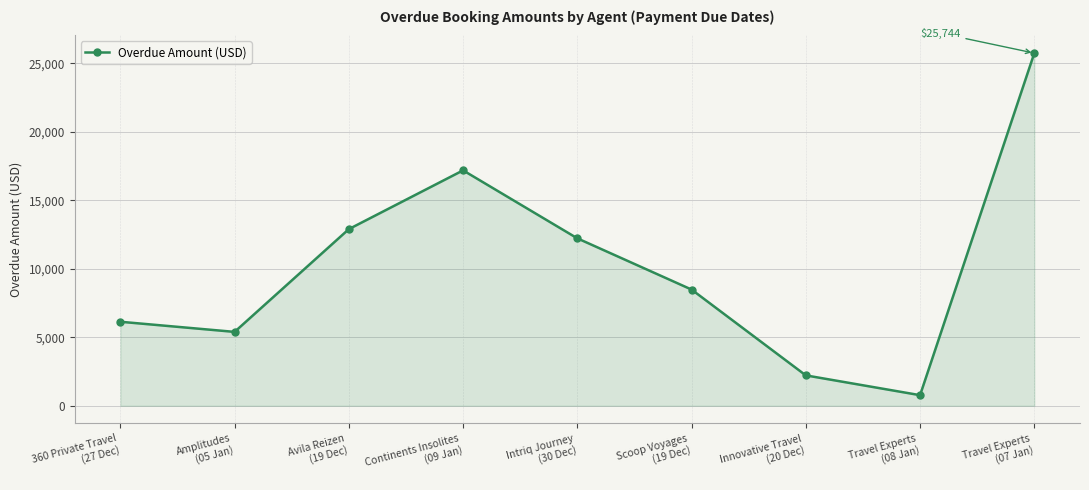

List the labels in order of value, largest first.

Travel Experts
(07 Jan), Continents Insolites
(09 Jan), Avila Reizen
(19 Dec), Intriq Journey
(30 Dec), Scoop Voyages
(19 Dec), 360 Private Travel
(27 Dec), Amplitudes
(05 Jan), Innovative Travel
(20 Dec), Travel Experts
(08 Jan)